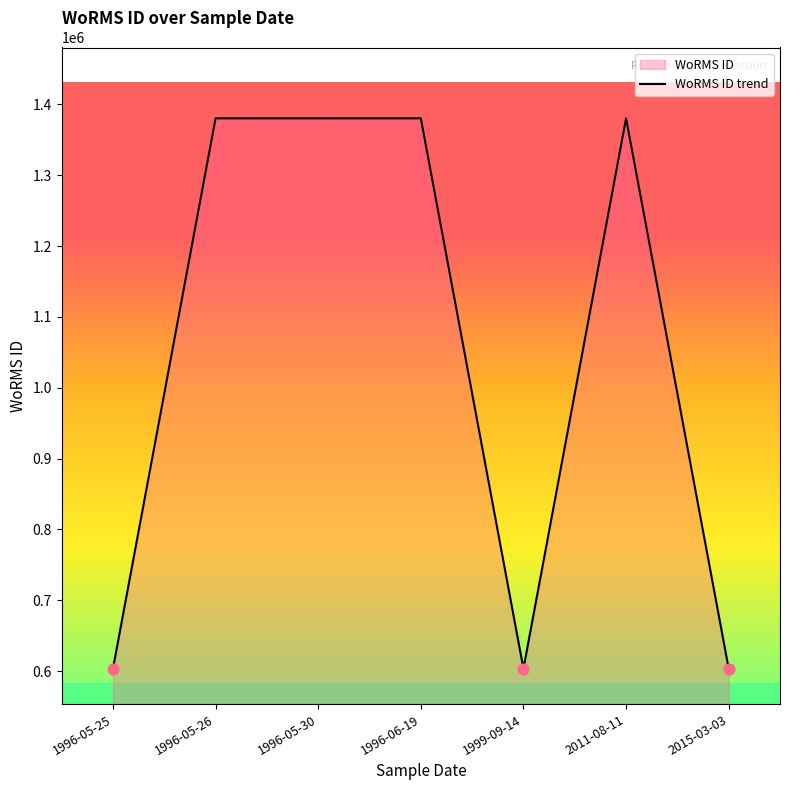

Which has a higher value, 2015-03-03 or 1996-05-26?

1996-05-26